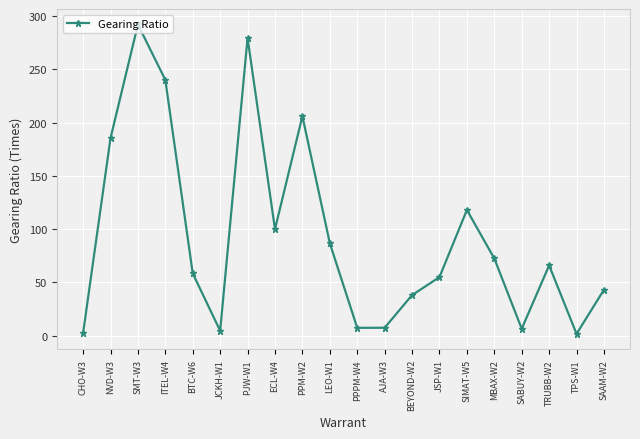

Count the number of categories in the chart.

20